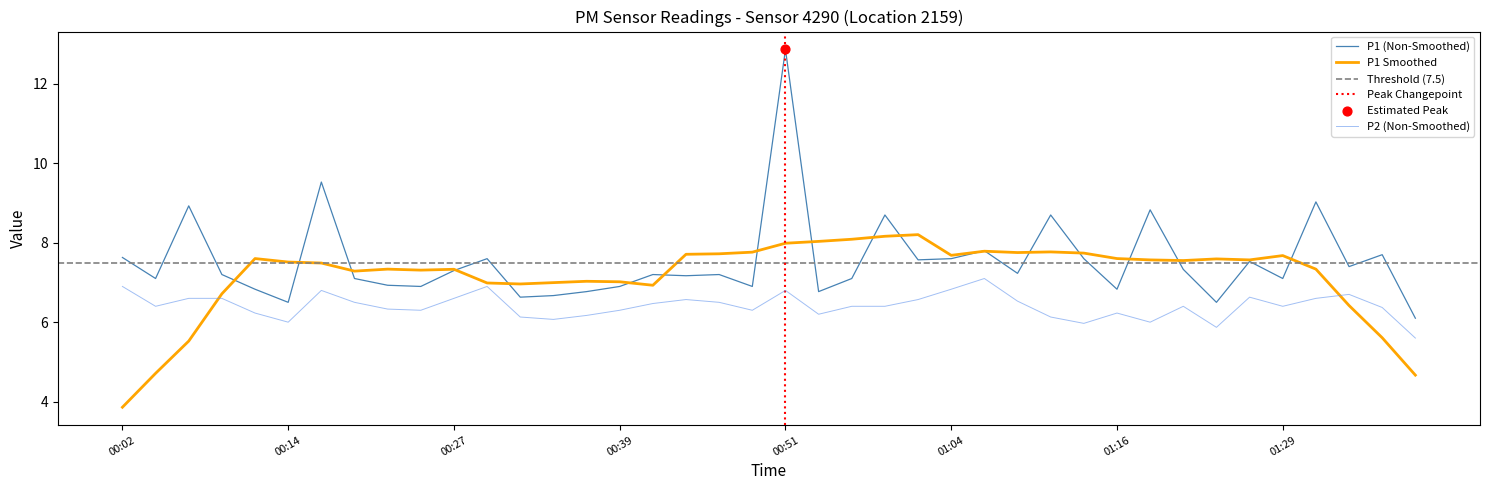

True or false: P2 (Non-Smoothed) and P1 (Non-Smoothed) cross at least once.

False